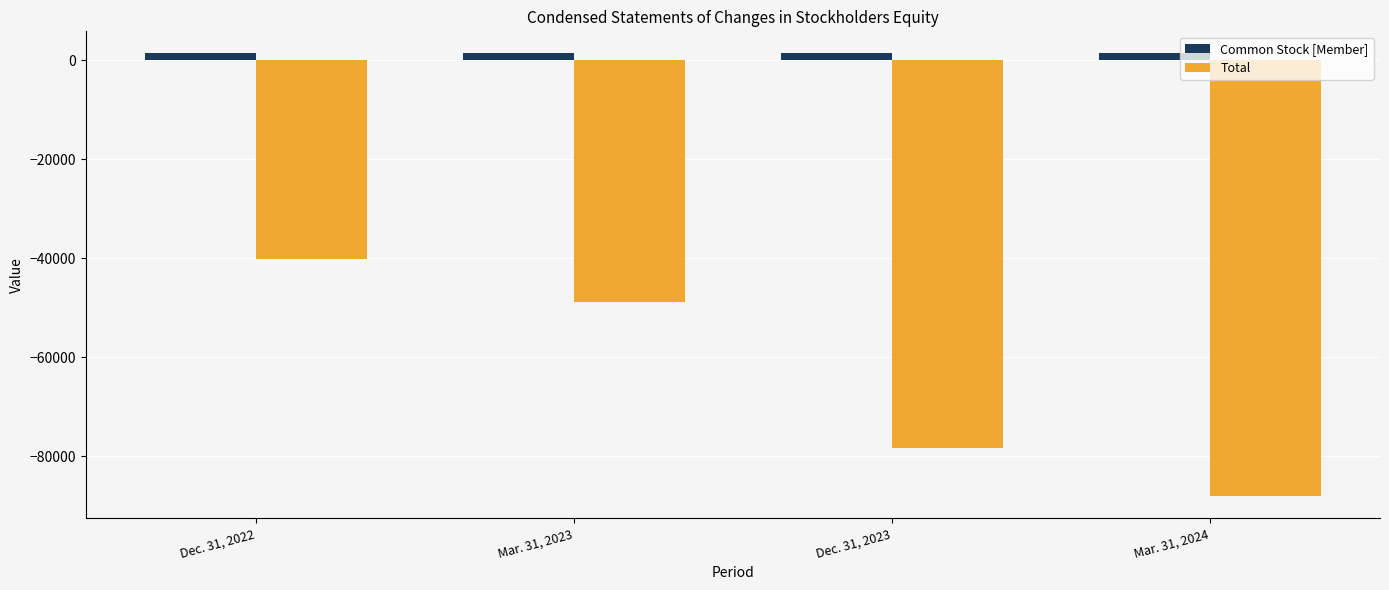

Which series has the largest total across all categories?

Common Stock [Member]